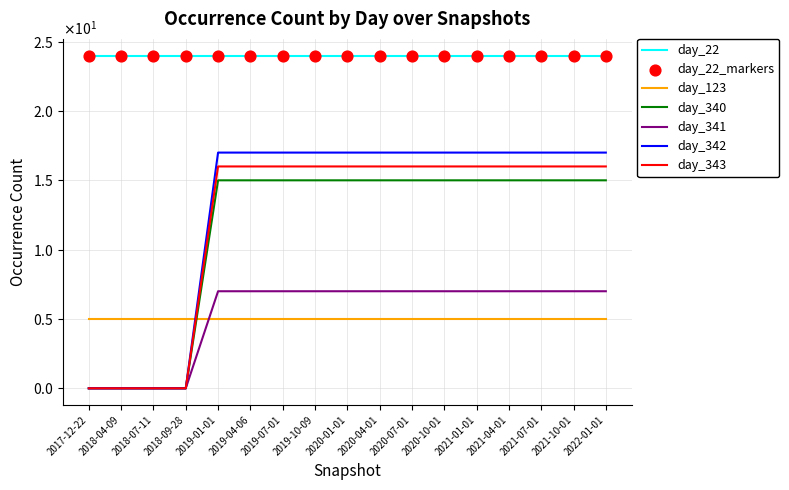

Which series has the largest total across all categories?

day_22